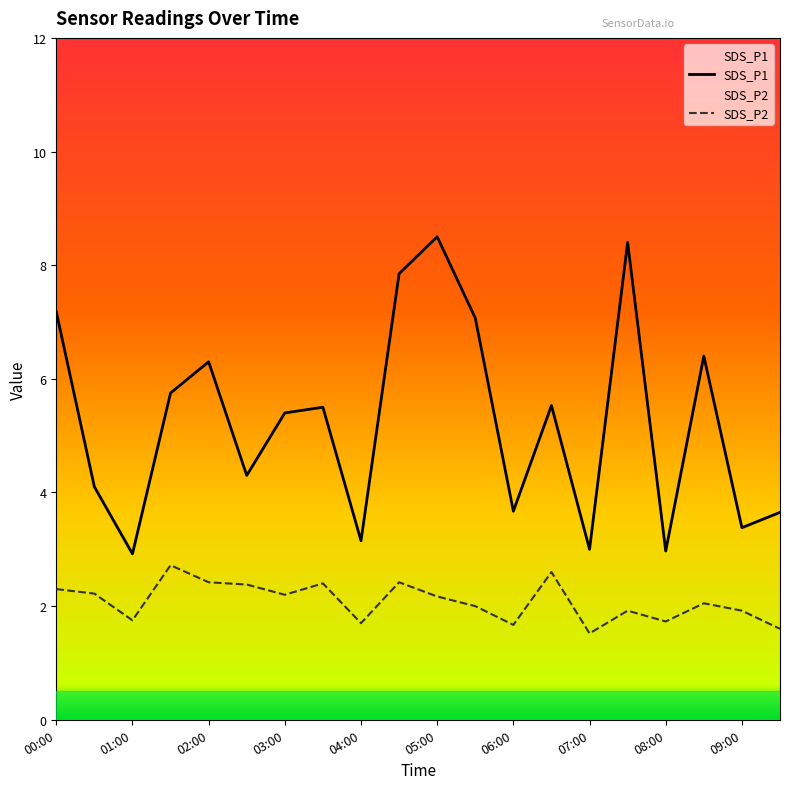

Reading left to right, transcribe all the data shown in this chart.

SDS_P1: 7.2	4.1	2.9	5.8	6.3	4.3	5.4	5.5	3.1	7.8	8.5	7.1	3.7	5.5	3.0	8.4	3.0	6.4	3.4	3.6
SDS_P2: 2.3	2.2	1.8	2.7	2.4	2.4	2.2	2.4	1.7	2.4	2.2	2.0	1.7	2.6	1.5	1.9	1.7	2.0	1.9	1.6